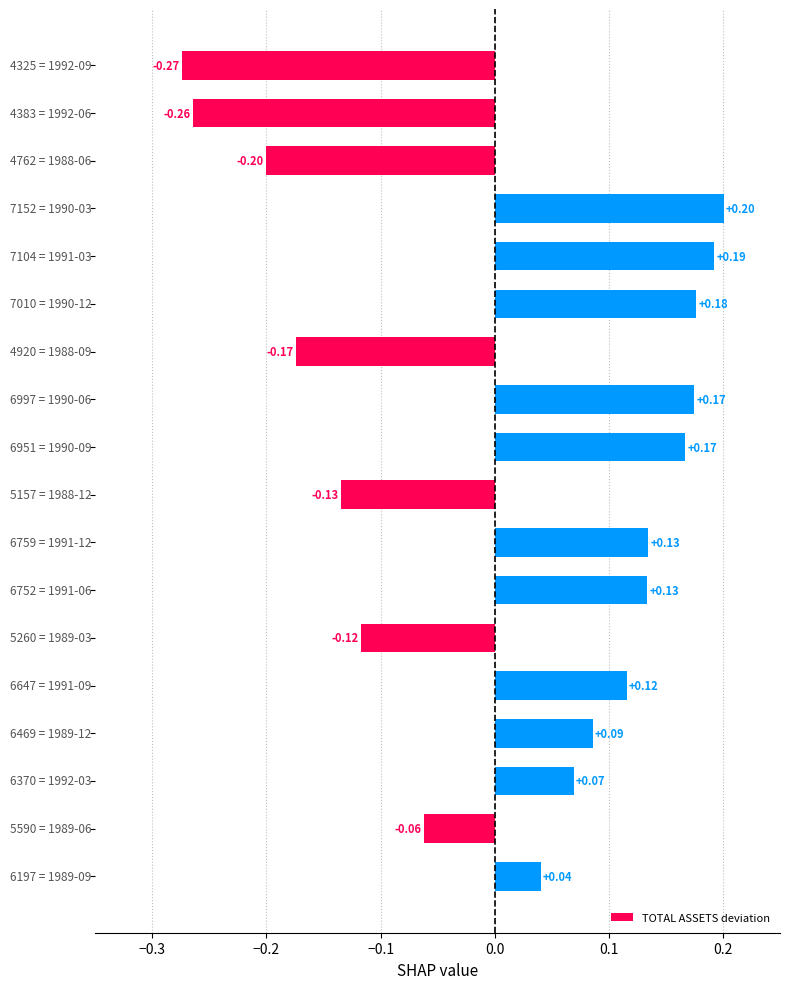

What is the difference between the maximum and second lowest values?

0.5